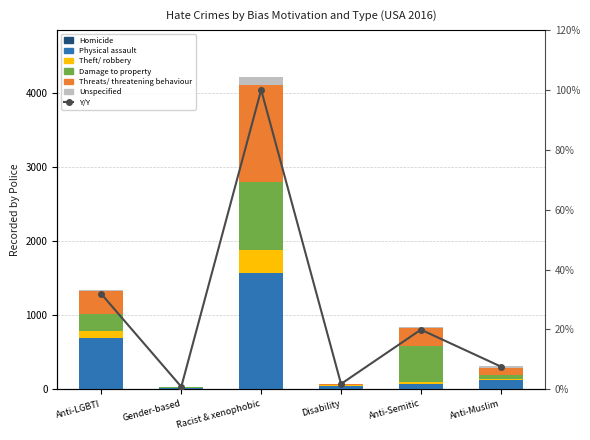

List the series in order of their peak value, highest first.

Physical assault, Threats/ threatening behaviour, Damage to property, Theft/ robbery, Unspecified, Homicide